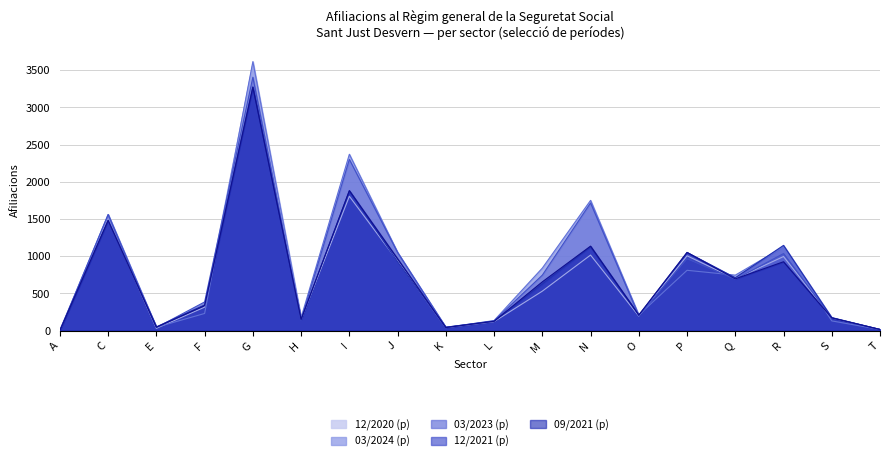

What is the difference between the 03/2024 (p) values at N and R?

625